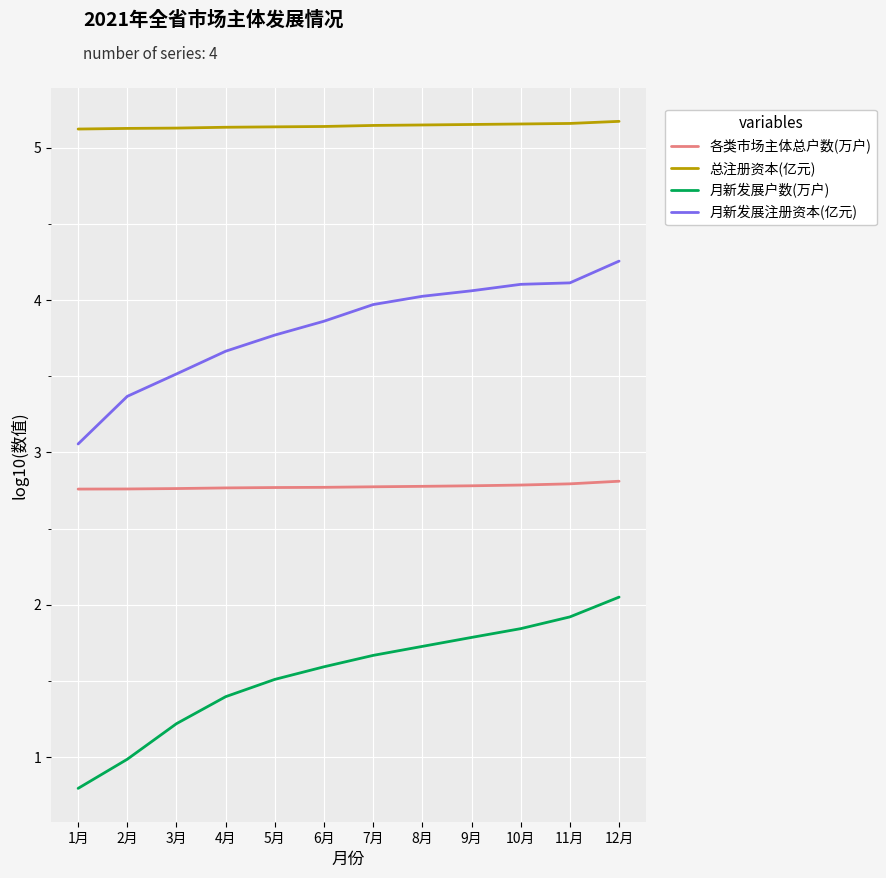

Does the chart have visible grid lines?

Yes